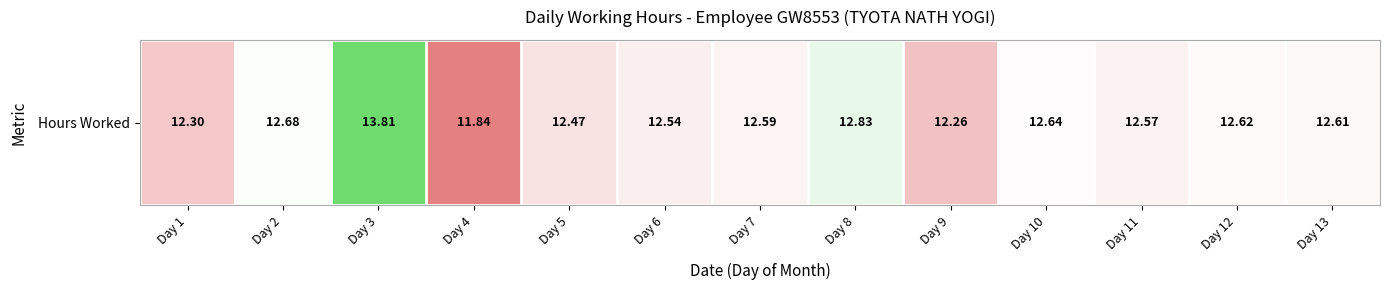

List the labels in order of value, largest first.

Day 3, Day 8, Day 2, Day 10, Day 12, Day 13, Day 7, Day 11, Day 6, Day 5, Day 1, Day 9, Day 4